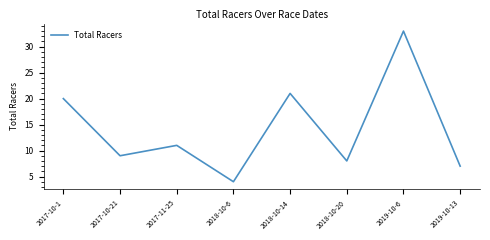

Where is the first local minimum?

2017-10-21